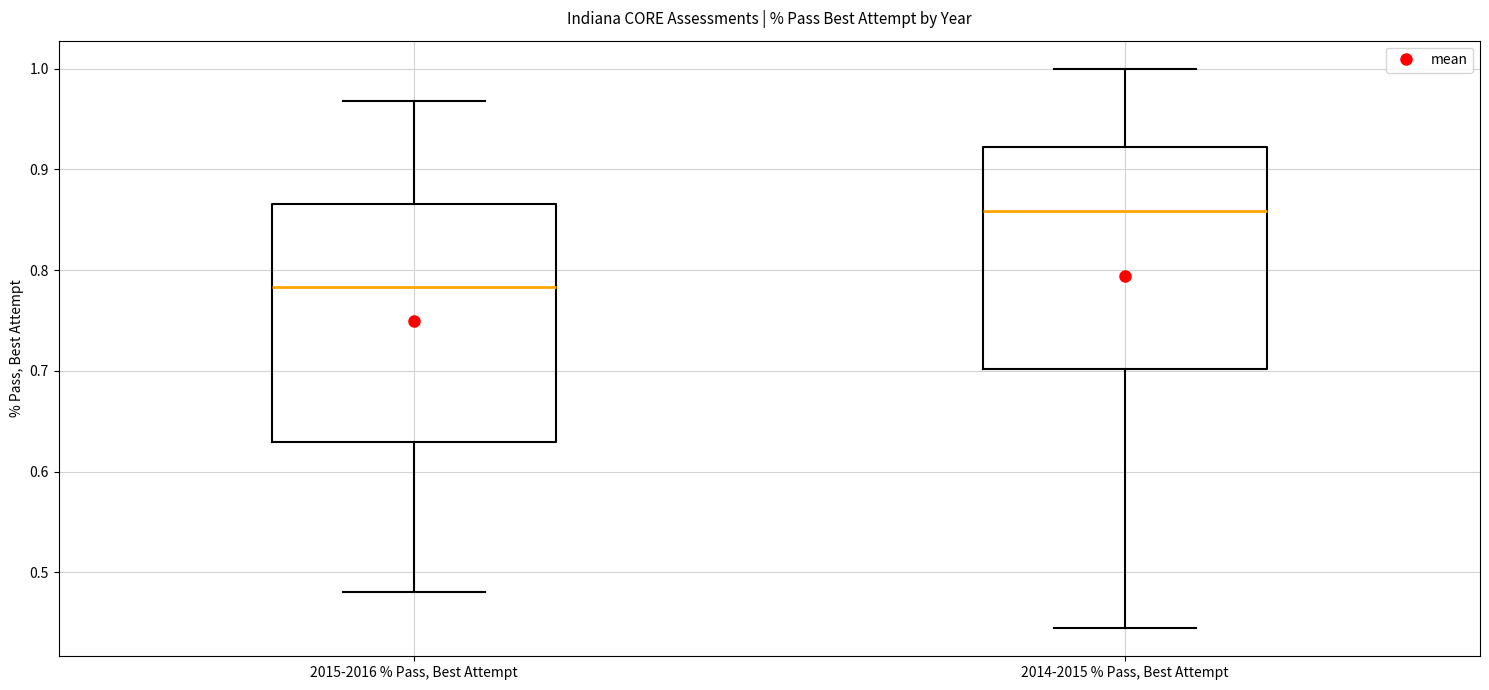

Which box's median line is the highest?

2014-2015 % Pass, Best Attempt